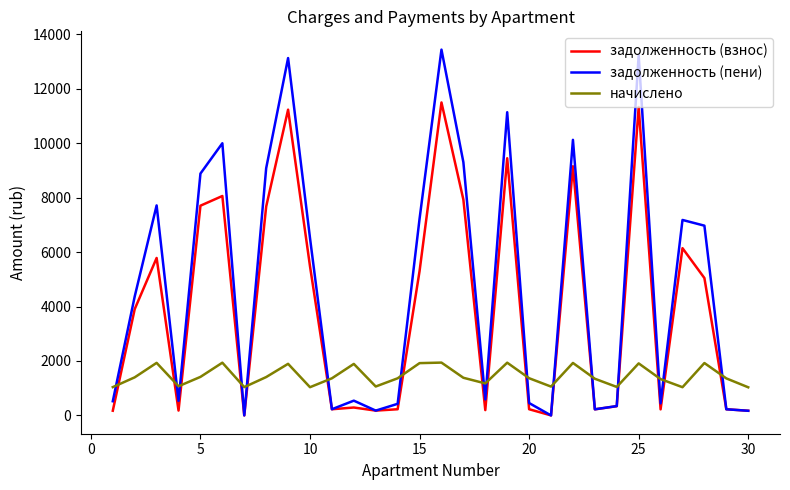

How many intersections are there between начислено and задолженность (взнос)?

16